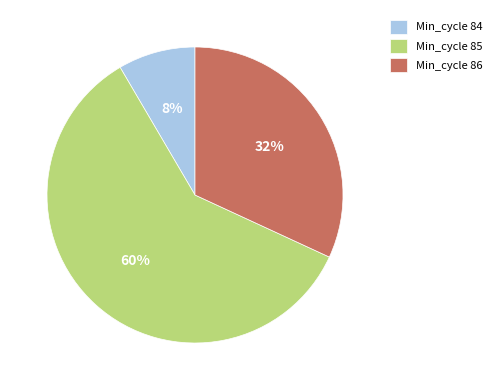

Is there a majority slice in this chart?

Yes